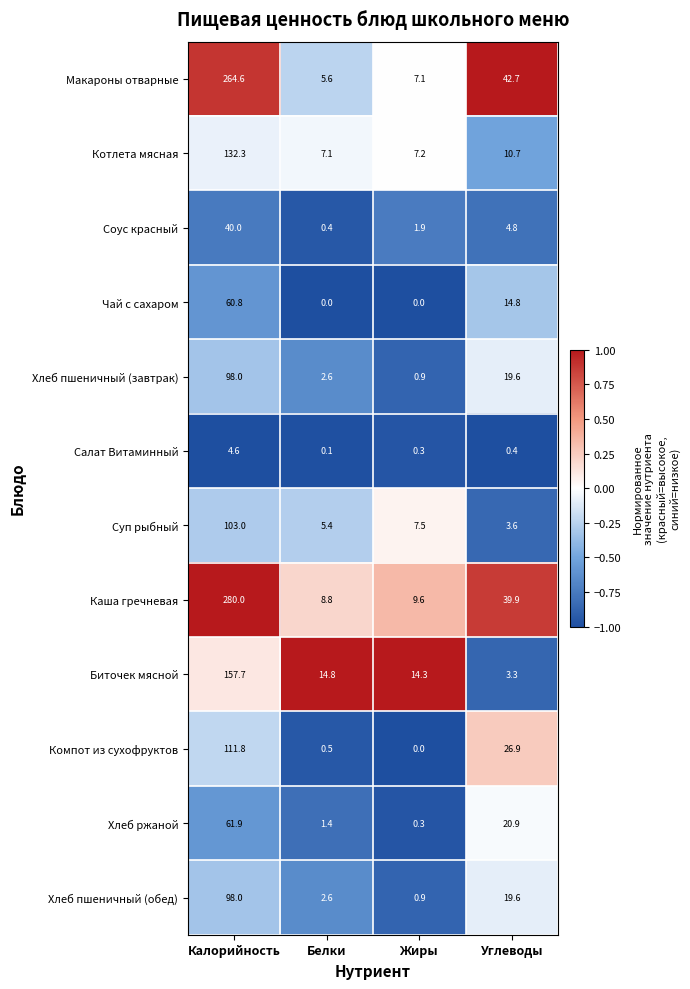

What is the difference between the Хлеб пшеничный (завтрак) values at Белки and Жиры?

1.7